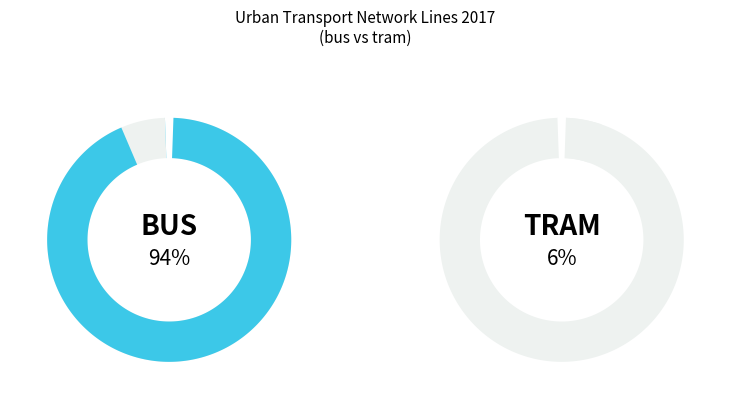

True or false: tram accounts for 1% of the total.

False